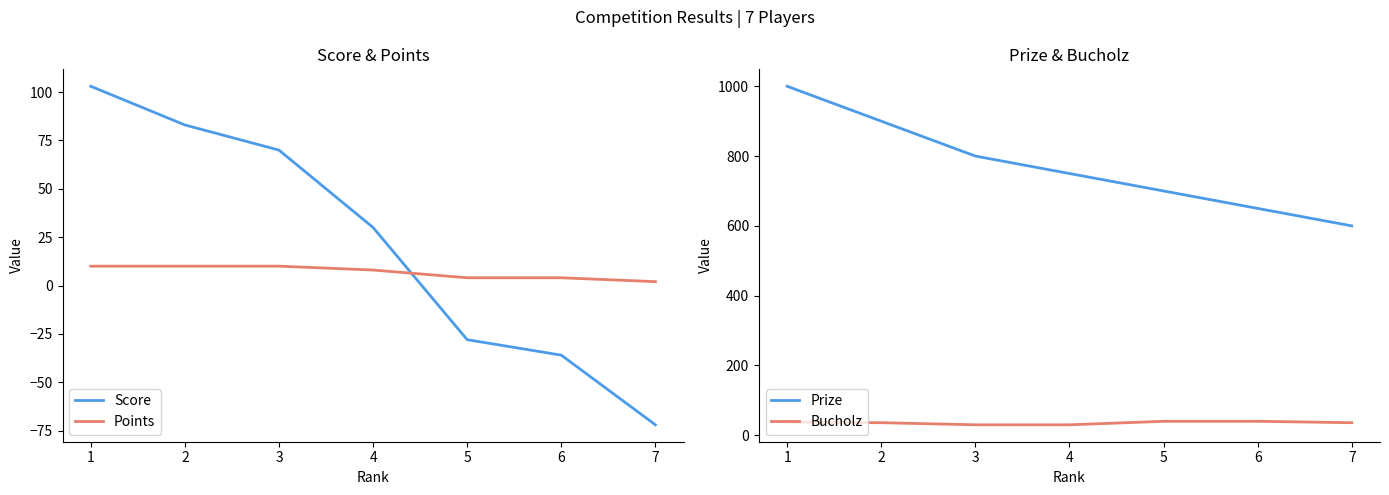

The value of Score at 1 is 32. True or false?

False